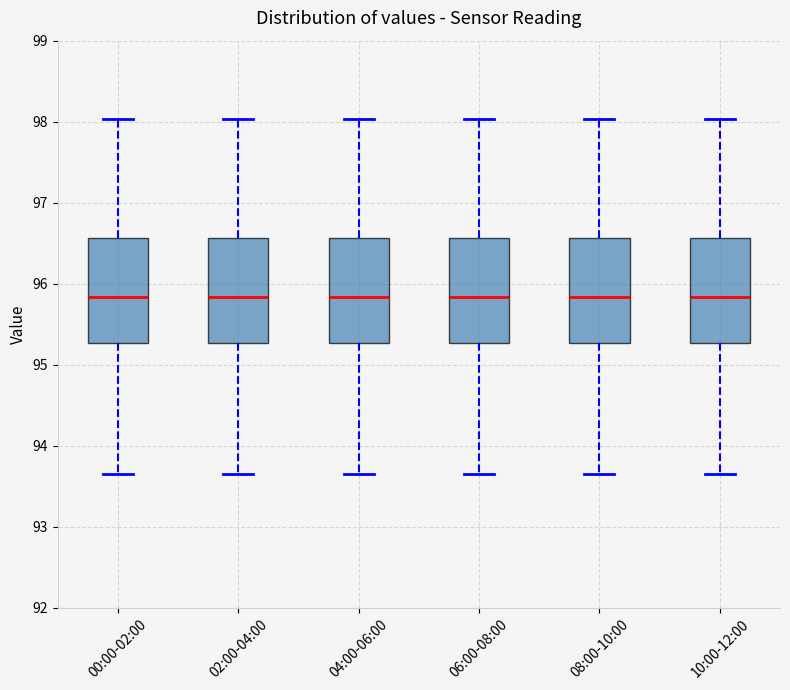

Reading left to right, transcribe this box plot: for each box, give where its median line is, the range the box spans, and where its two whiskers end, as read against the y-axis. The values are not printed on the chart, so give them approximately, as read against the axis.

00:00-02:00: median 95.8, box 95.3 to 96.6, whiskers 93.7 to 98.0
02:00-04:00: median 95.8, box 95.3 to 96.6, whiskers 93.7 to 98.0
04:00-06:00: median 95.8, box 95.3 to 96.6, whiskers 93.7 to 98.0
06:00-08:00: median 95.8, box 95.3 to 96.6, whiskers 93.7 to 98.0
08:00-10:00: median 95.8, box 95.3 to 96.6, whiskers 93.7 to 98.0
10:00-12:00: median 95.8, box 95.3 to 96.6, whiskers 93.7 to 98.0